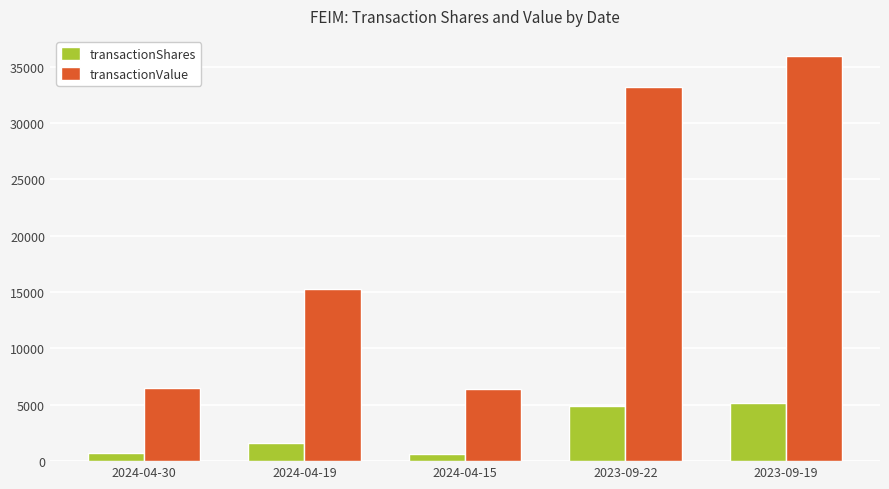

True or false: transactionShares has a value of 1602 at 2024-04-19.

True